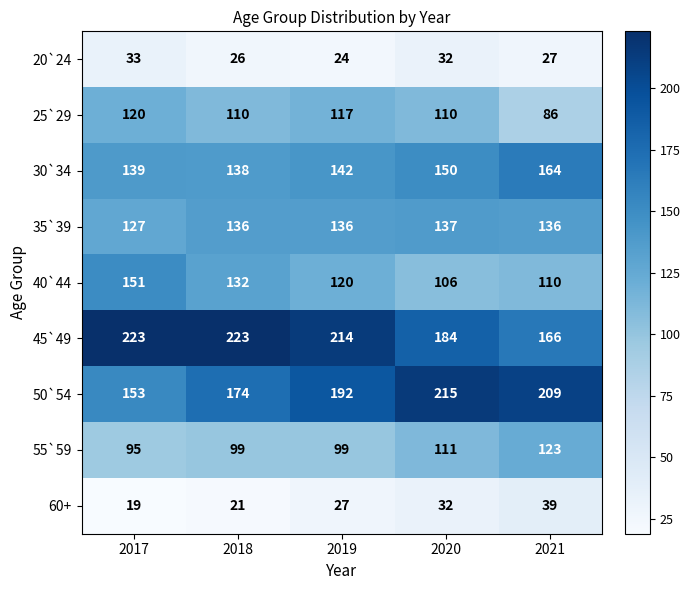

Count the number of categories in the chart.

5